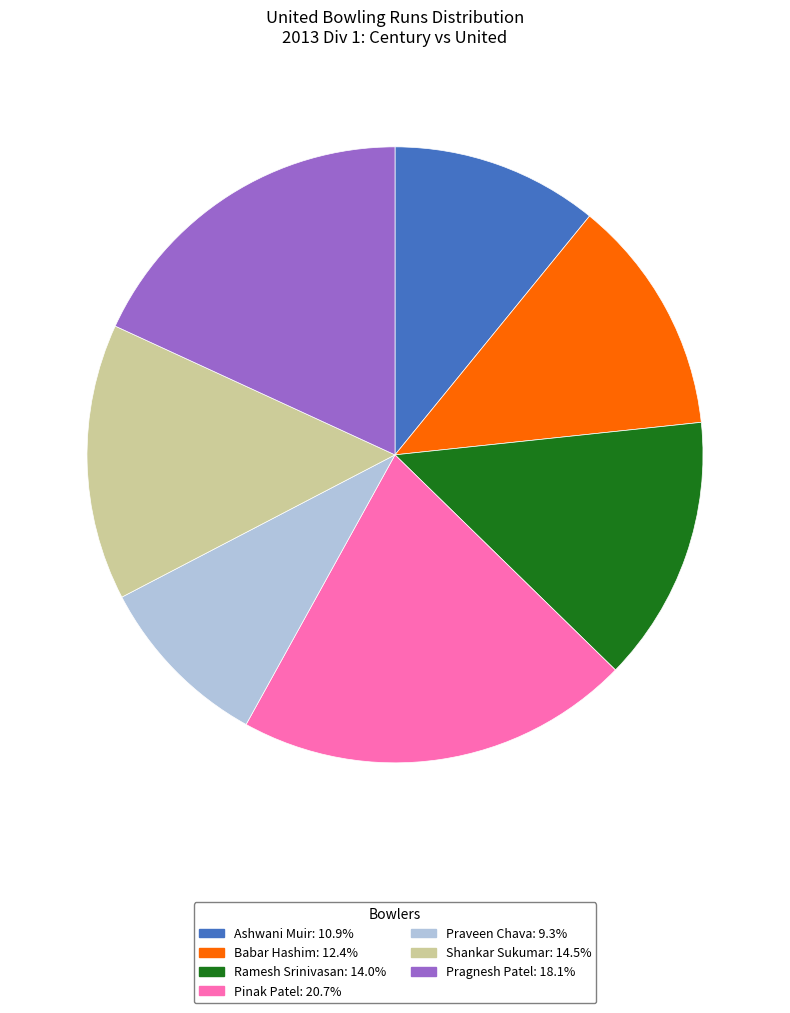

Combined, do Ashwani Muir and Ramesh Srinivasan account for over 50%?

No